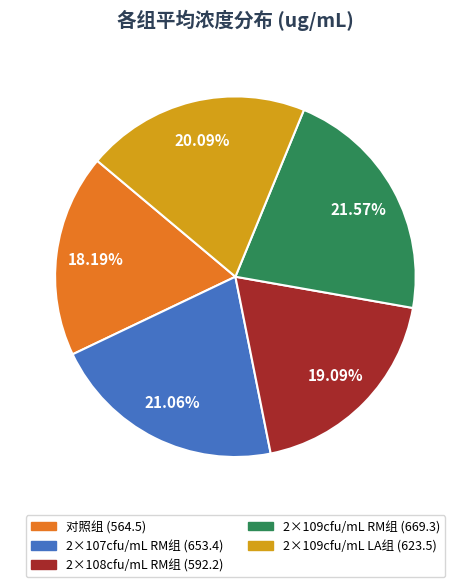

To the nearest percent, what is the difference between the largest and smallest slice percentages?

3%